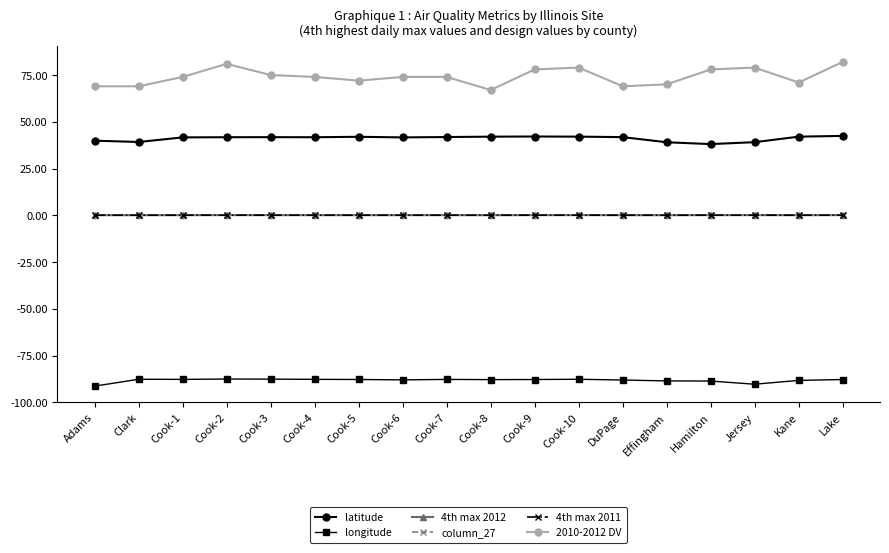

Does the chart have visible grid lines?

No